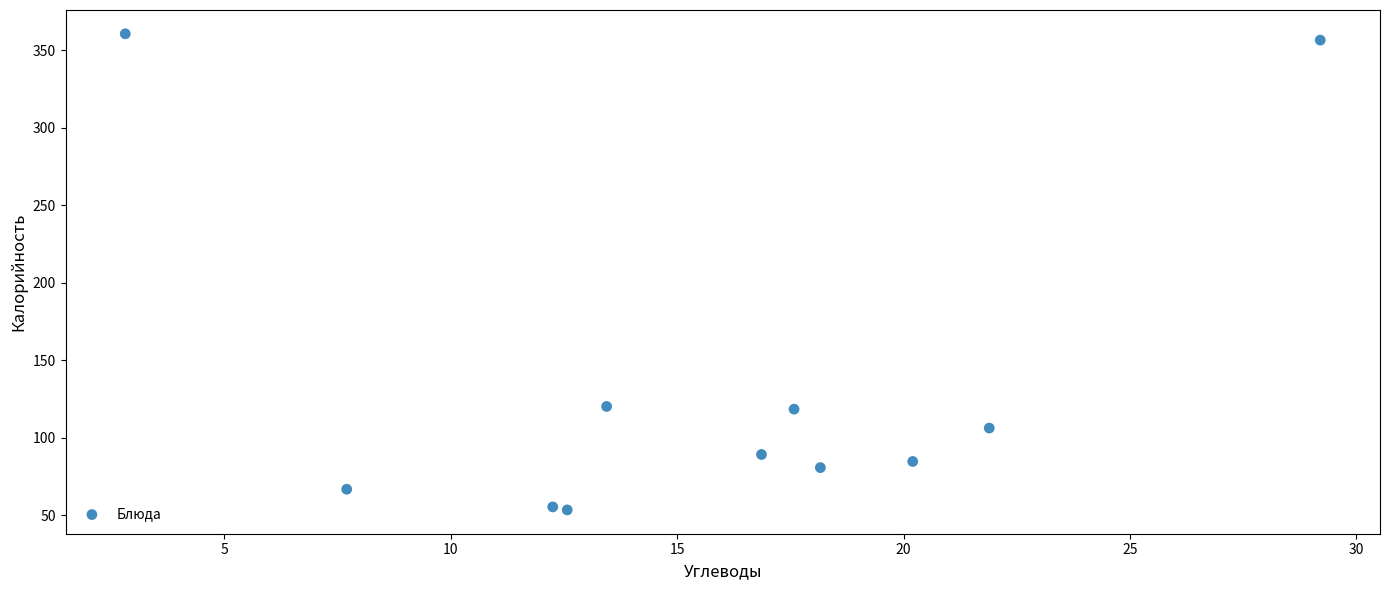

What is the range of X values (max minus min)?

26.4